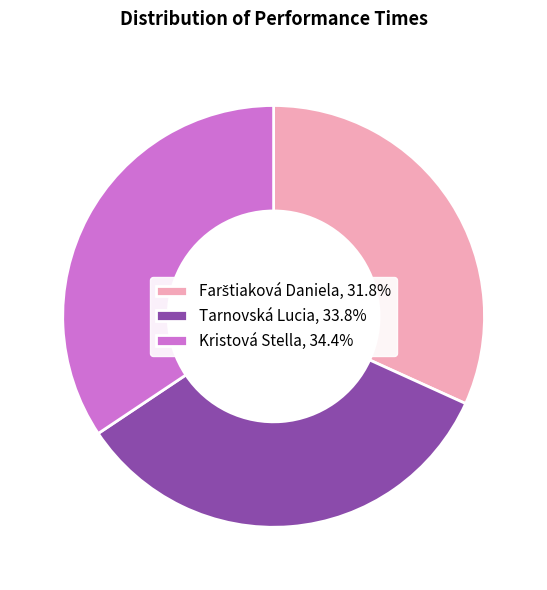

Does Kristová Stella, 34.4% represent more than half of the total?

No